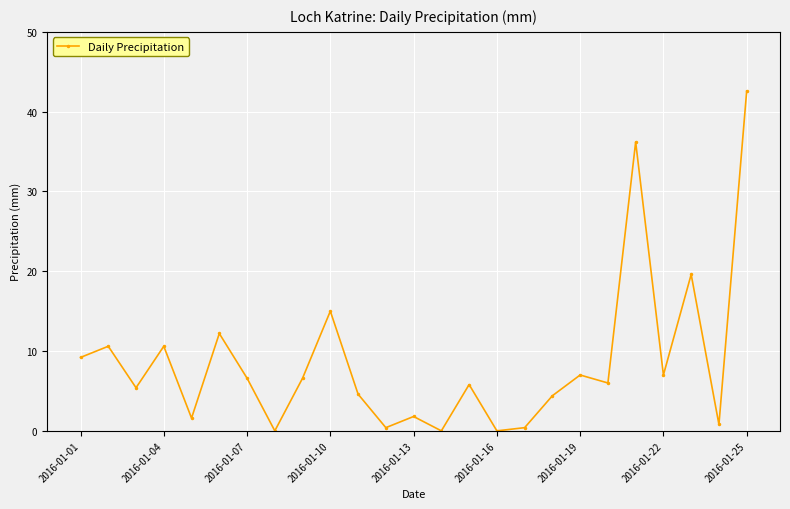

What is the sum of all values?

214.4